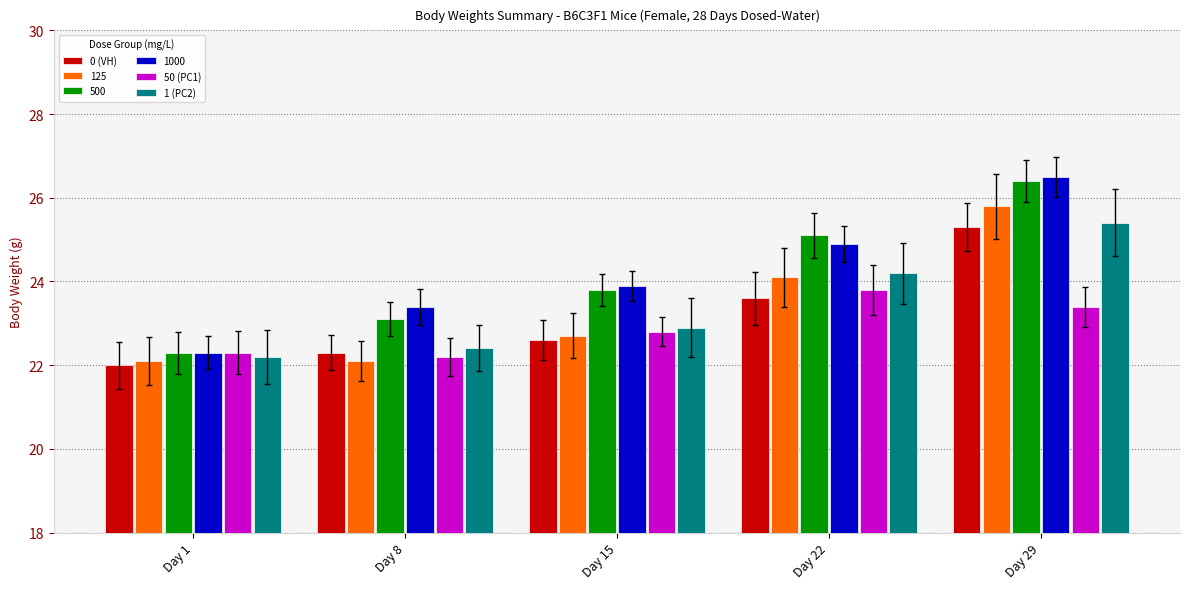

What is the difference between the second highest and minimum values in the 1 (PC2) series?

2.0